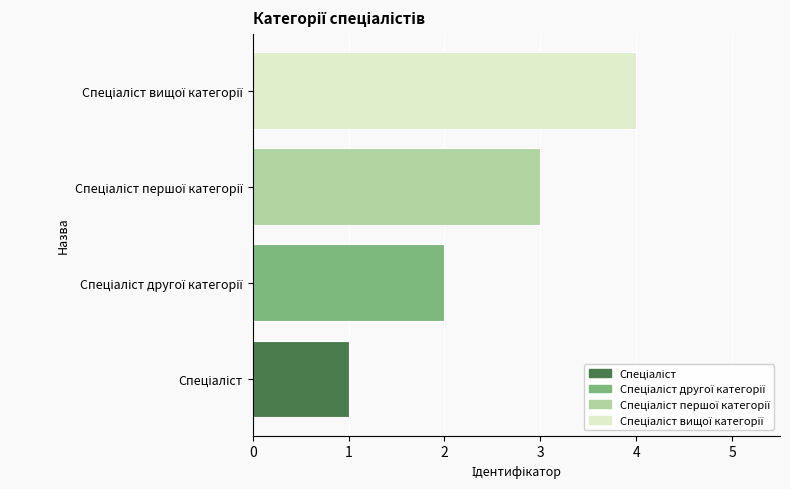

What is the greatest value displayed?

4